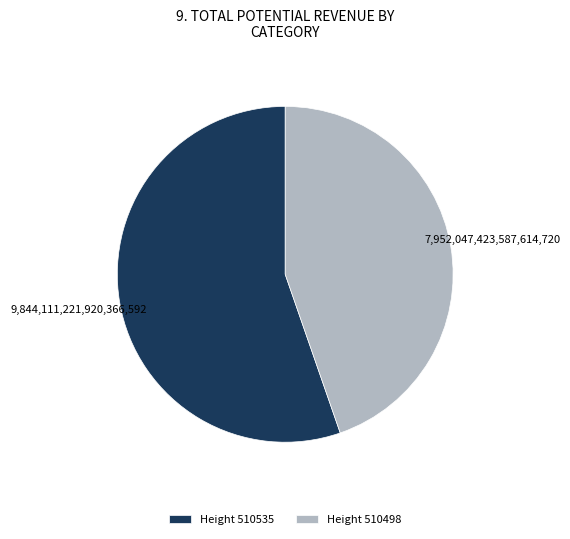

Is there any slice that represents more than half of the pie?

Yes